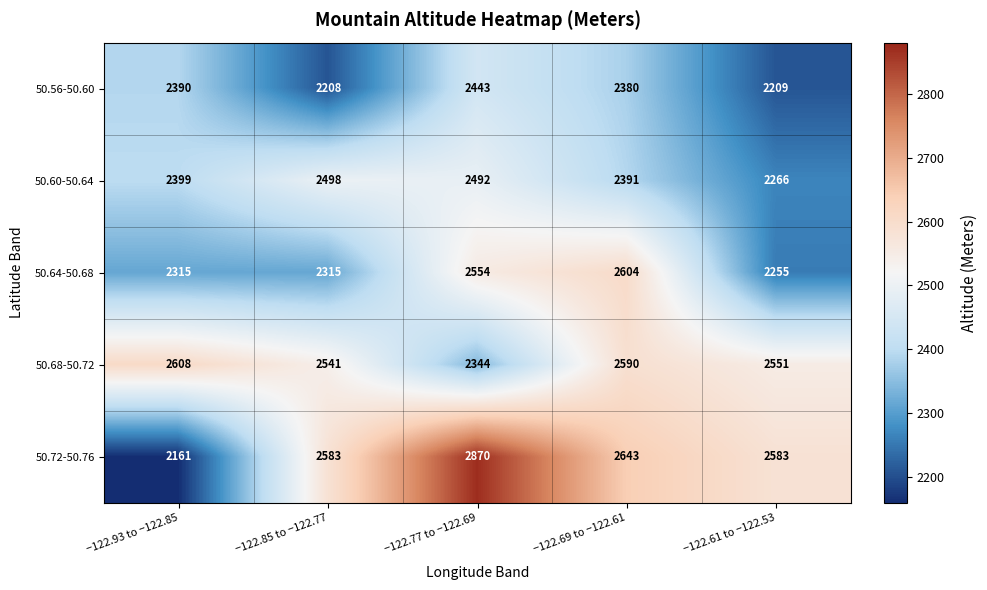

What is the maximum value shown in the chart?

2870